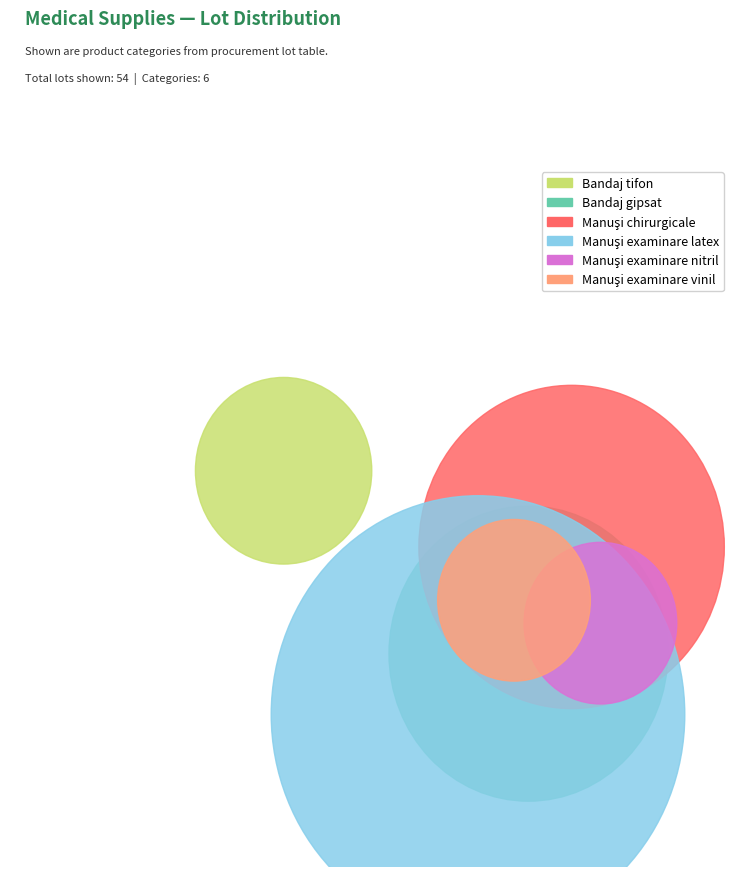

What percentage is the Manuşi chirurgicale slice, to the nearest percent?

22%